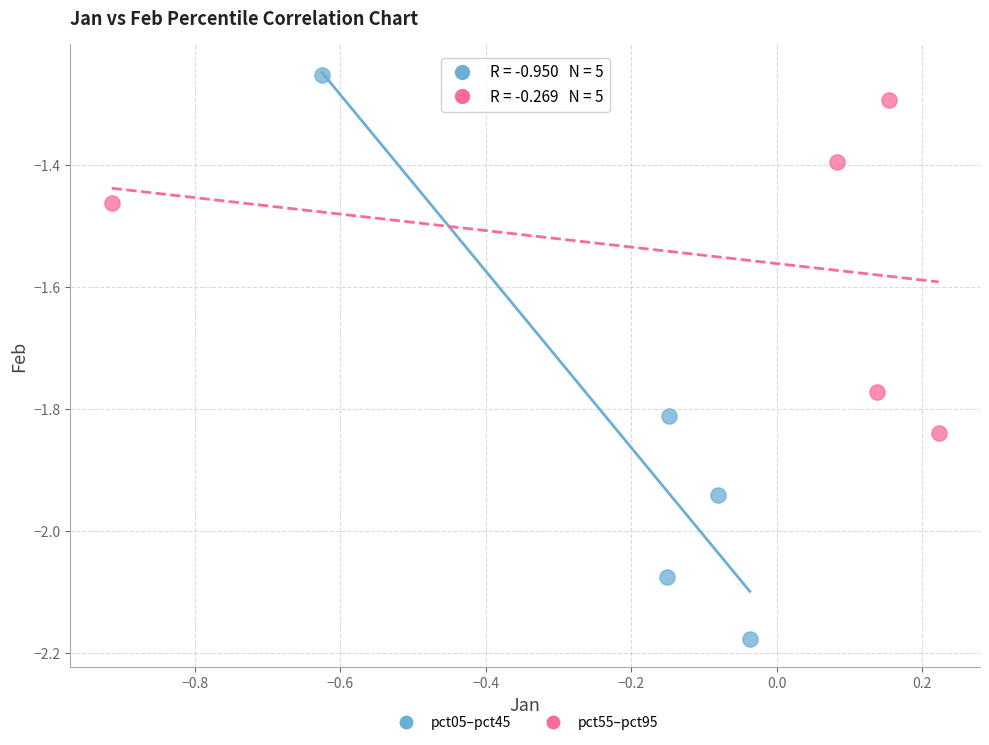

Which series contains the highest Y value?

pct05–pct45